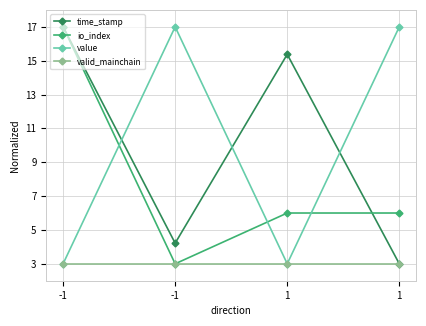

Rank the categories by value value from highest to lowest.

-1, 1, -1, 1